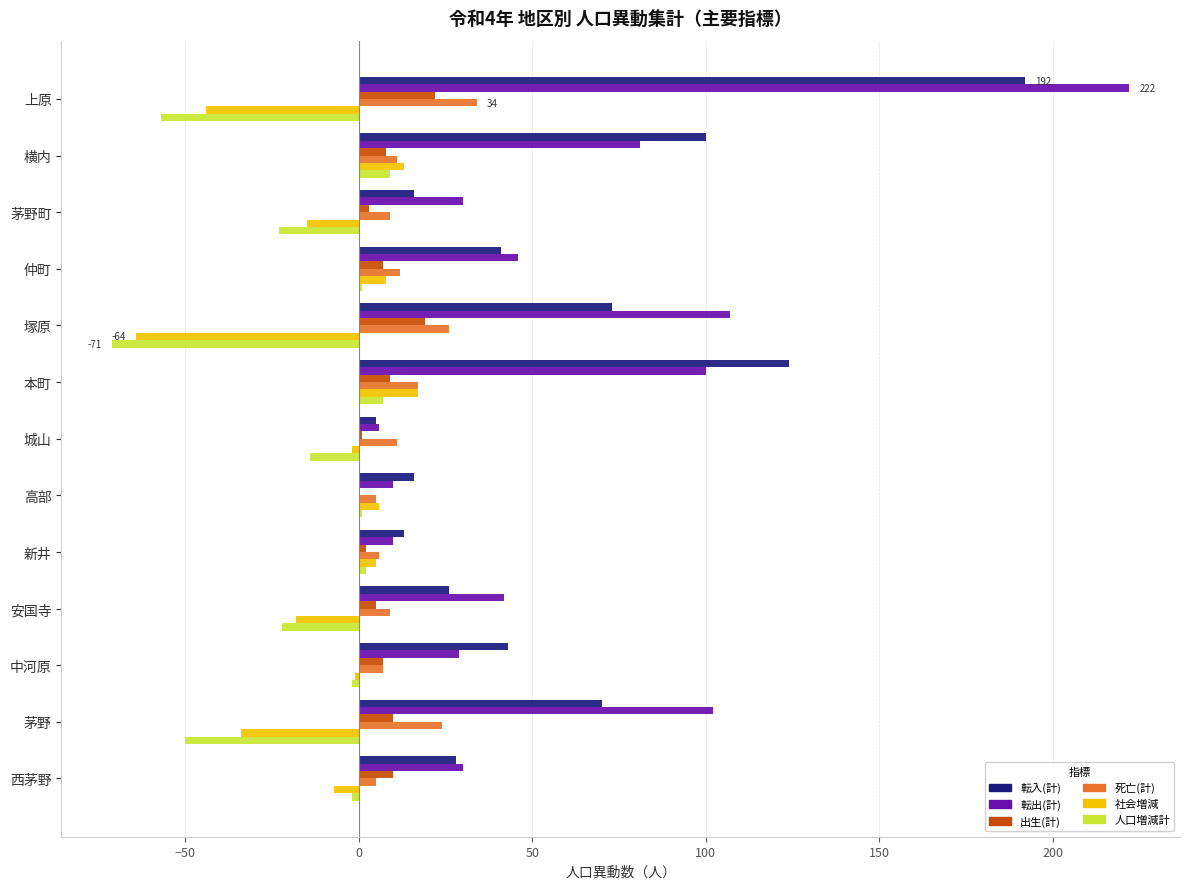

What are all the series names shown in the legend?

転入(計), 転出(計), 出生(計), 死亡(計), 社会増減, 人口増減計